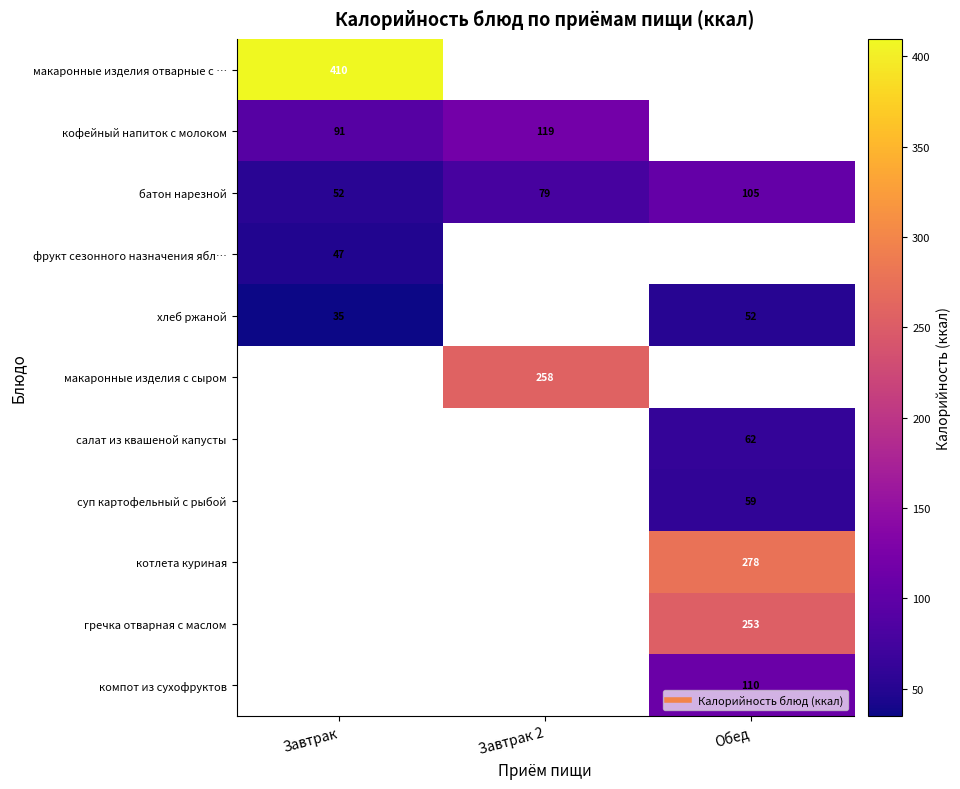

Which series has the widest spread of values?

батон нарезной